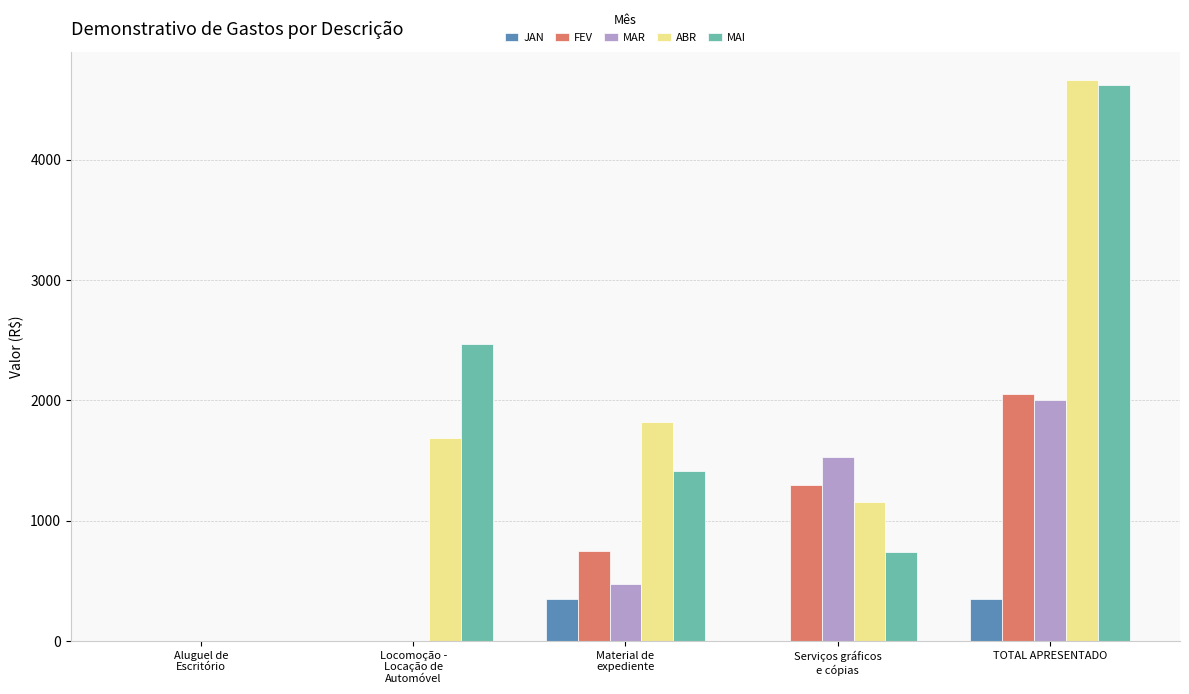

Between Aluguel de
Escritório and TOTAL APRESENTADO, which series saw the biggest shift?

ABR